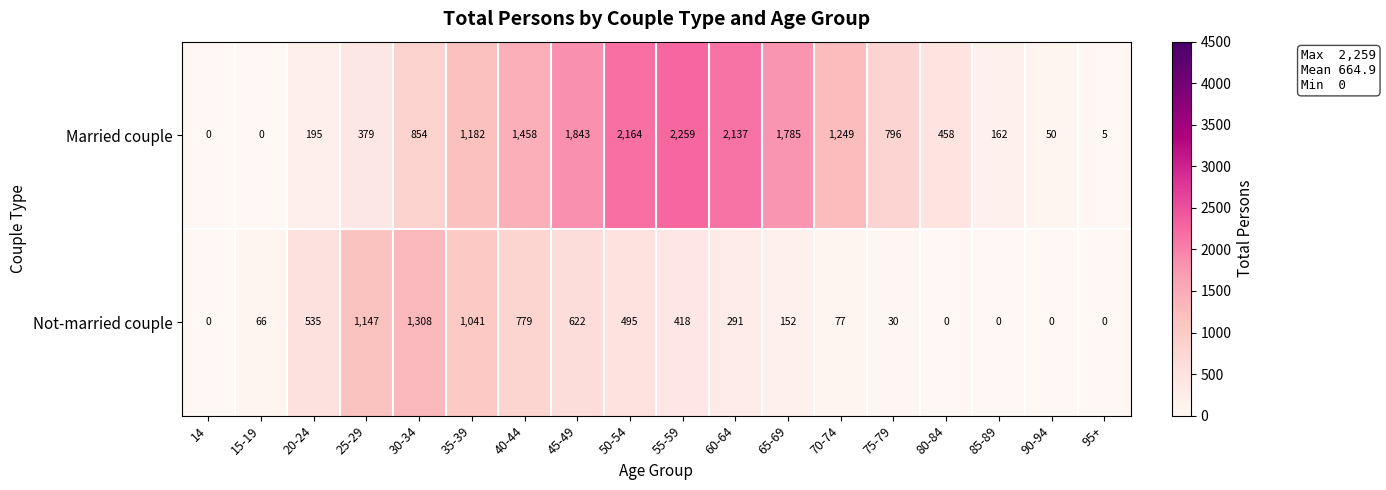

Rank the series by their average value, from highest to lowest.

Married couple, Not-married couple